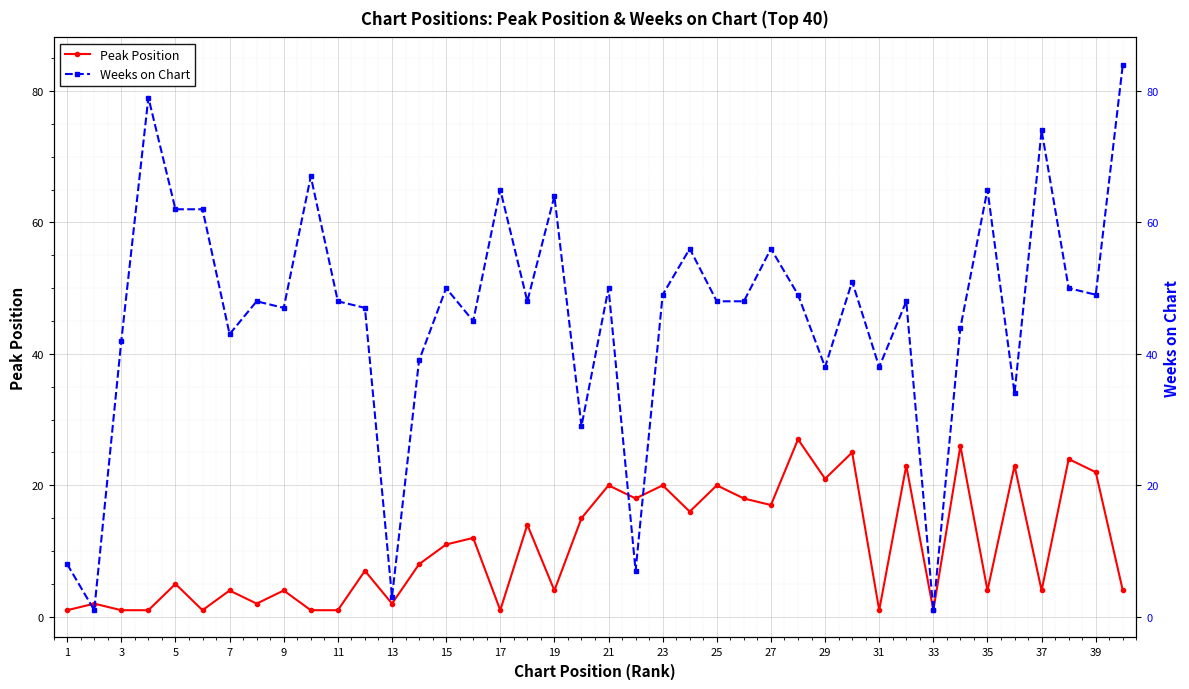

What is the difference between the maximum and minimum values in the Peak Position series?

26